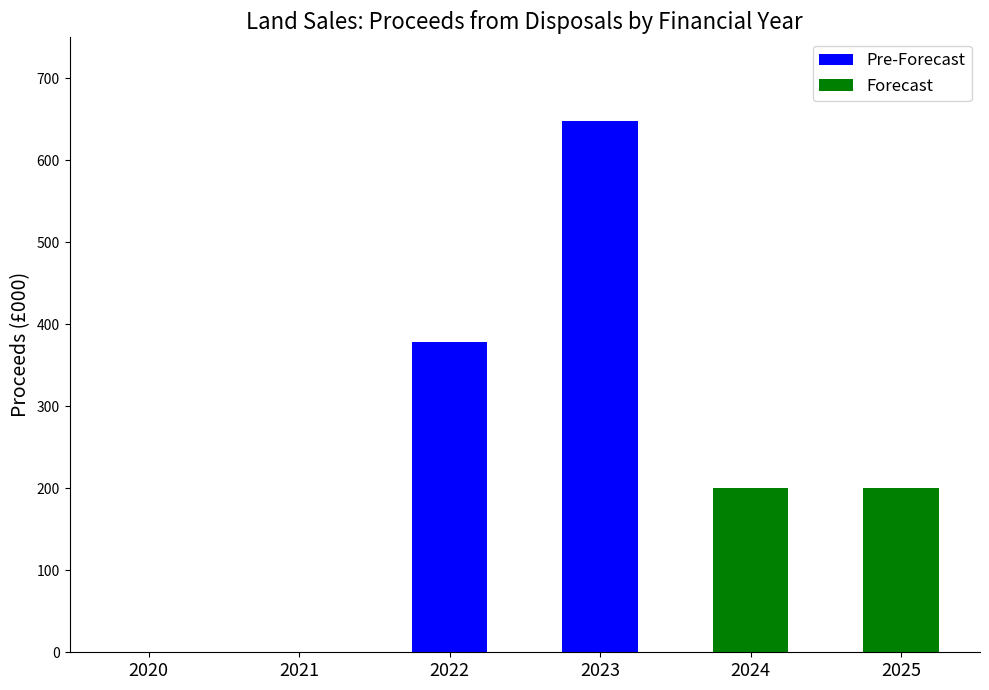

Which has a higher value, 2022 or 2025?

2022